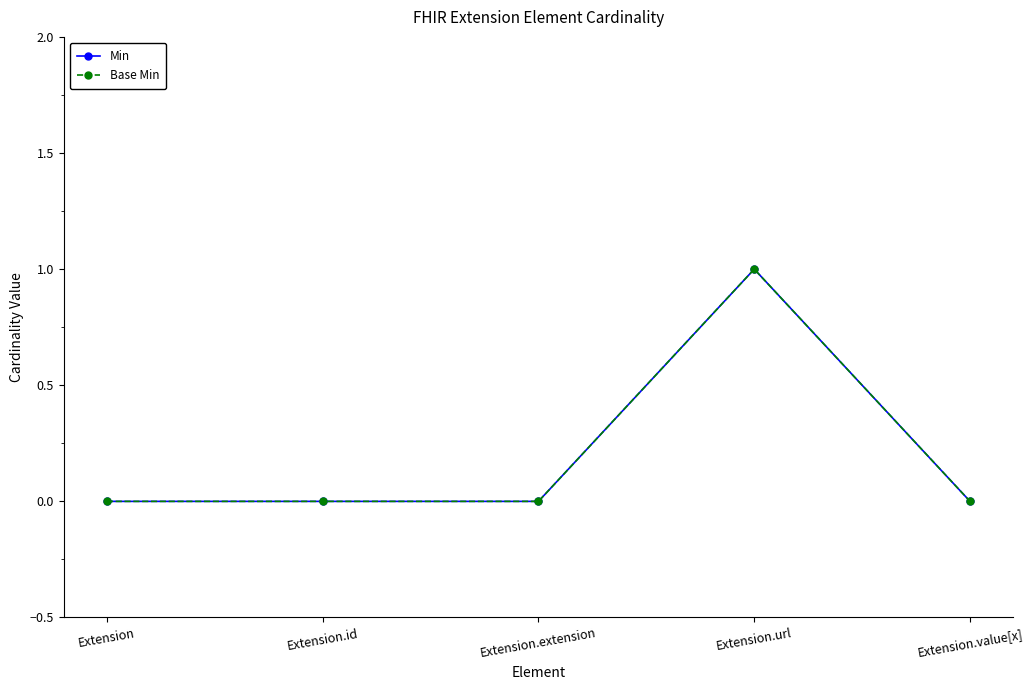

Rank the categories by Base Min value from lowest to highest.

Extension, Extension.id, Extension.extension, Extension.value[x], Extension.url